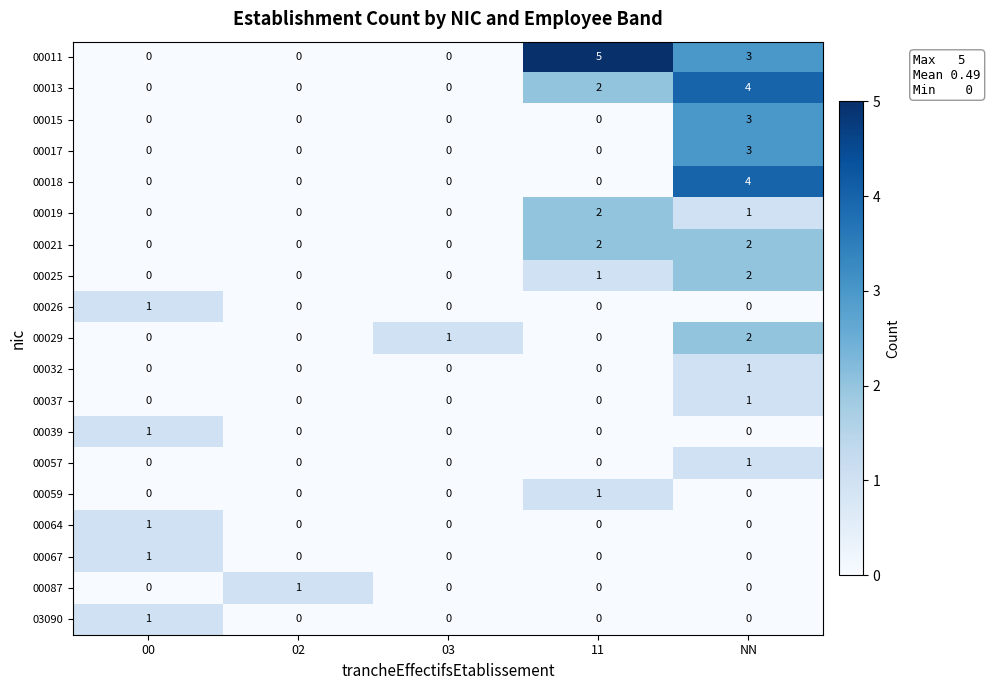

The 00059 series shows 2 at 11. True or false?

False